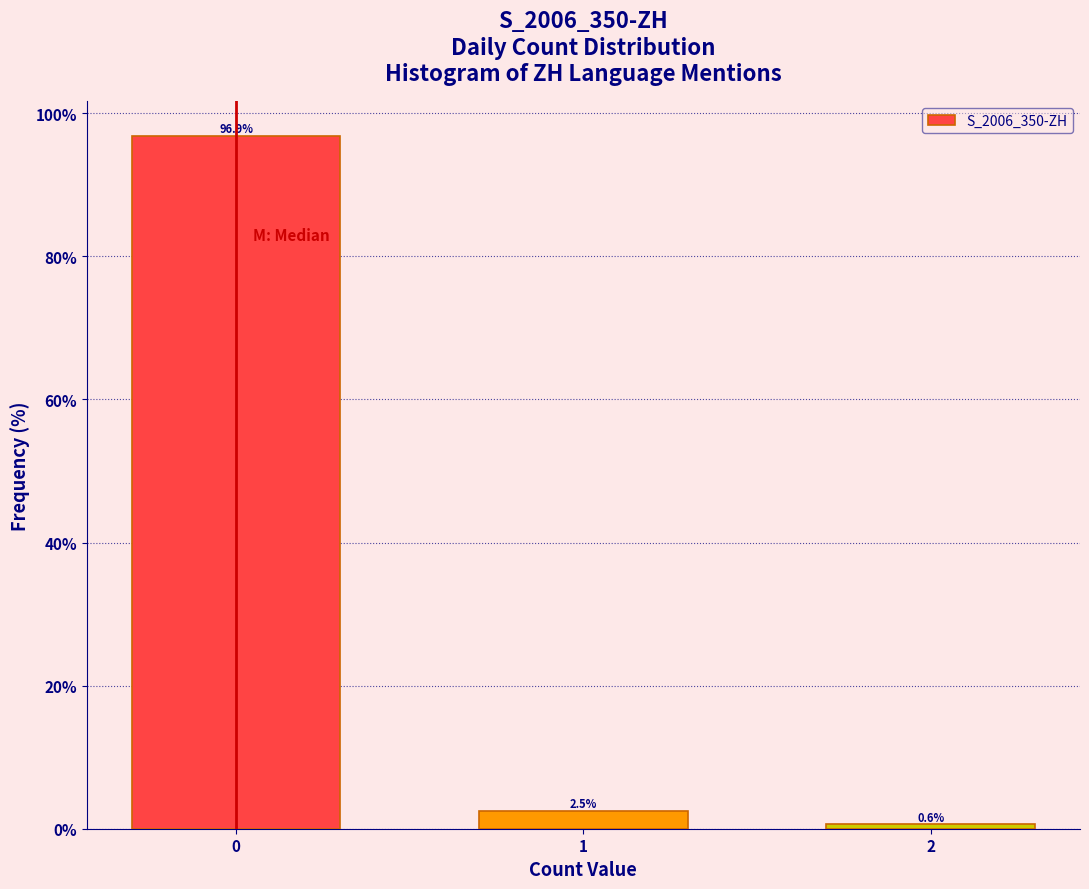

Reading left to right, what are all the values shown in this chart?

0=96.9	1=2.5	2=0.6